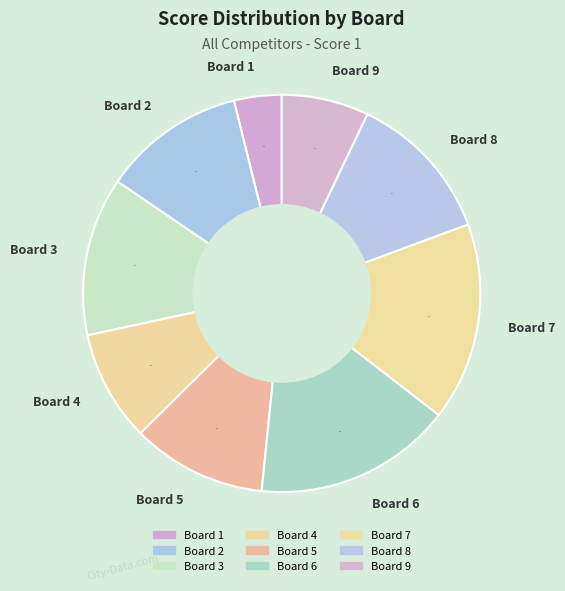

How many slices are in this pie chart?

9